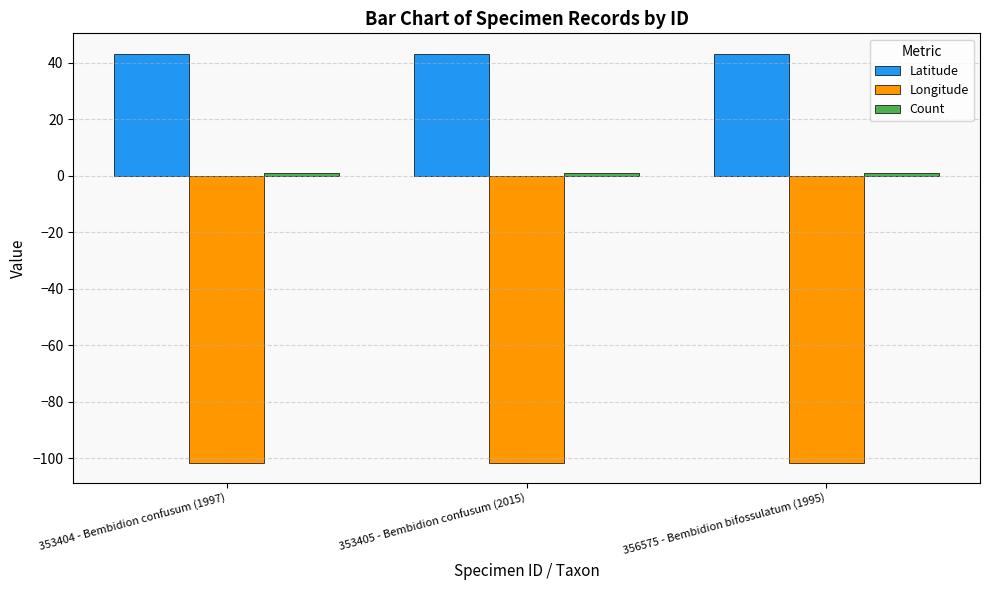

What value does the Longitude series have at 353404 - Bembidion confusum (1997)?

-101.5